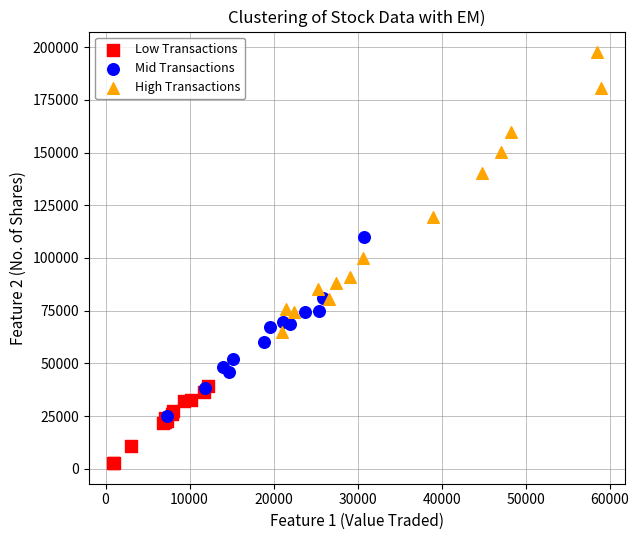

What are all the series names shown in the legend?

Low Transactions, Mid Transactions, High Transactions